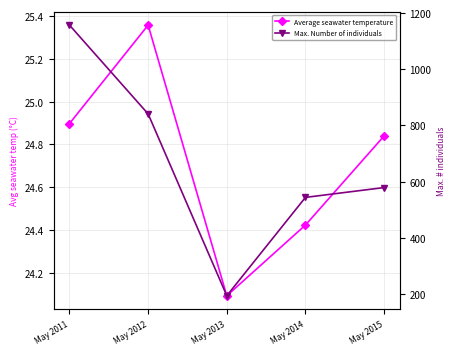

What is the difference between the maximum and second lowest values in the Max. Number of individuals series?

613.0